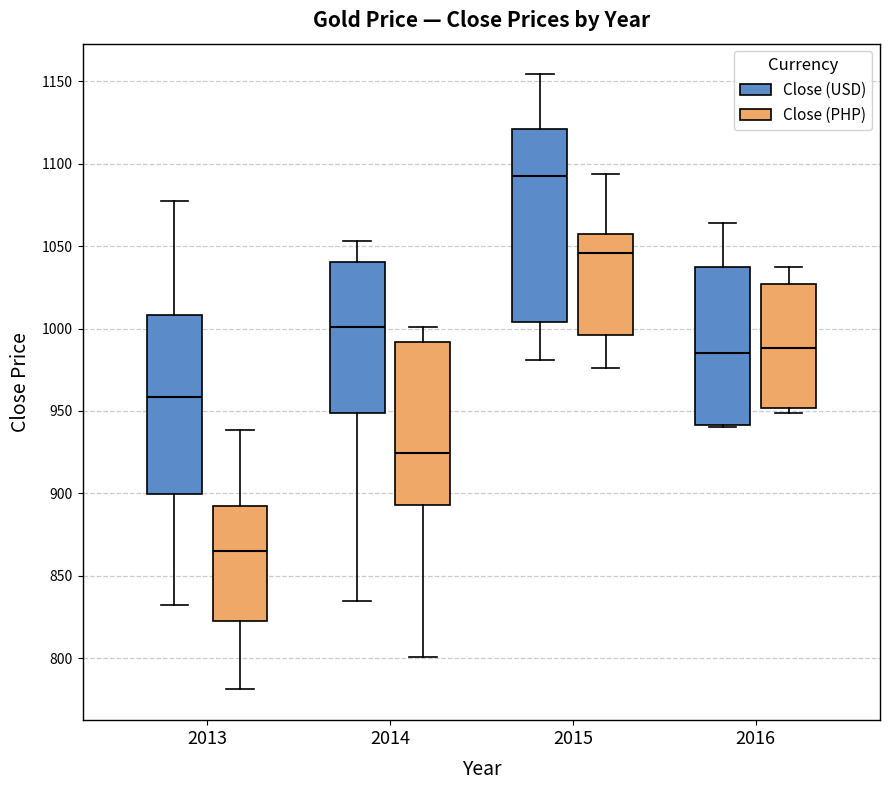

Reading left to right, read every box against the y-axis: the position of its median line, the range the box covers, and the ends of its whiskers. The values are not printed on the chart, so give them approximately, as read against the axis.

2013 (Close (USD)): median 960, box 900 to 1010, whiskers 830 to 1075
2013 (Close (PHP)): median 865, box 820 to 890, whiskers 780 to 940
2014 (Close (USD)): median 1000, box 950 to 1040, whiskers 835 to 1055
2014 (Close (PHP)): median 925, box 895 to 990, whiskers 800 to 1000
2015 (Close (USD)): median 1095, box 1005 to 1120, whiskers 980 to 1155
2015 (Close (PHP)): median 1045, box 995 to 1060, whiskers 975 to 1095
2016 (Close (USD)): median 985, box 940 to 1035, whiskers 940 to 1065
2016 (Close (PHP)): median 990, box 950 to 1025, whiskers 950 (just below the box's lower edge) to 1035